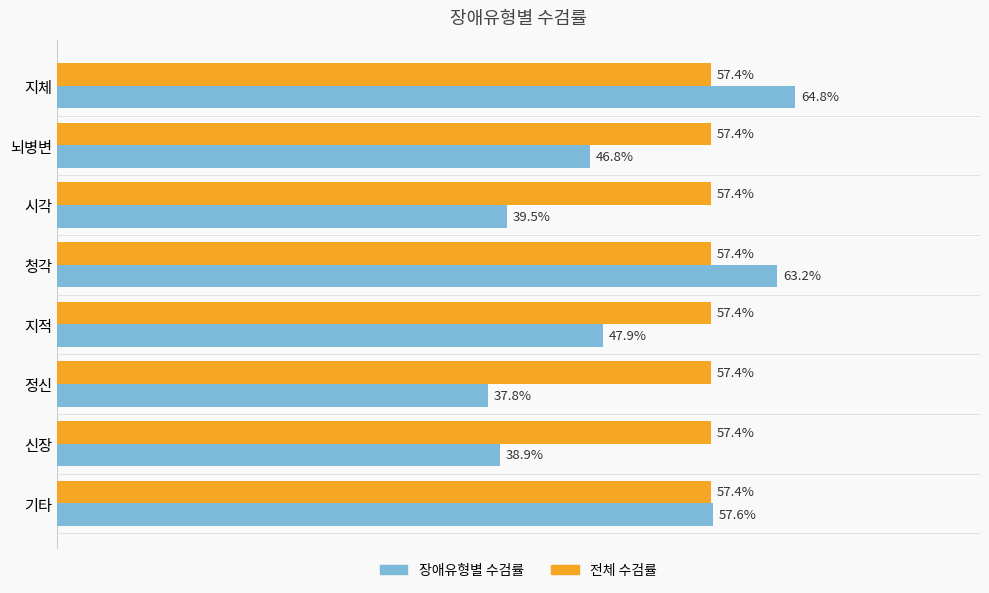

Which category has the lowest value in the 장애유형별 수검률 series?

정신